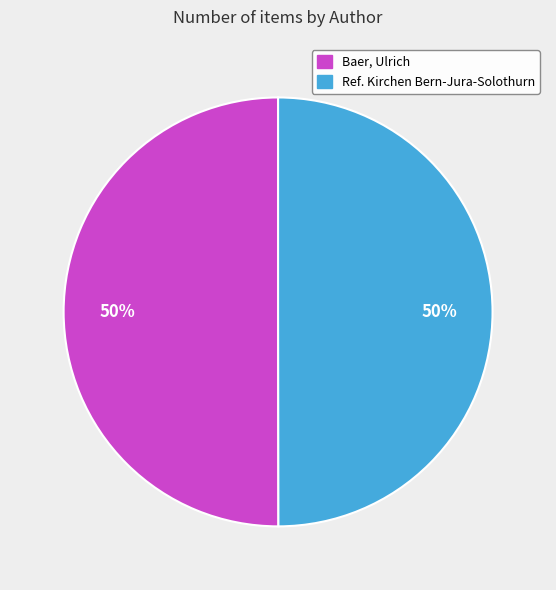

Is it true that Ref. Kirchen Bern-Jura-Solothurn is 57% of the pie?

False